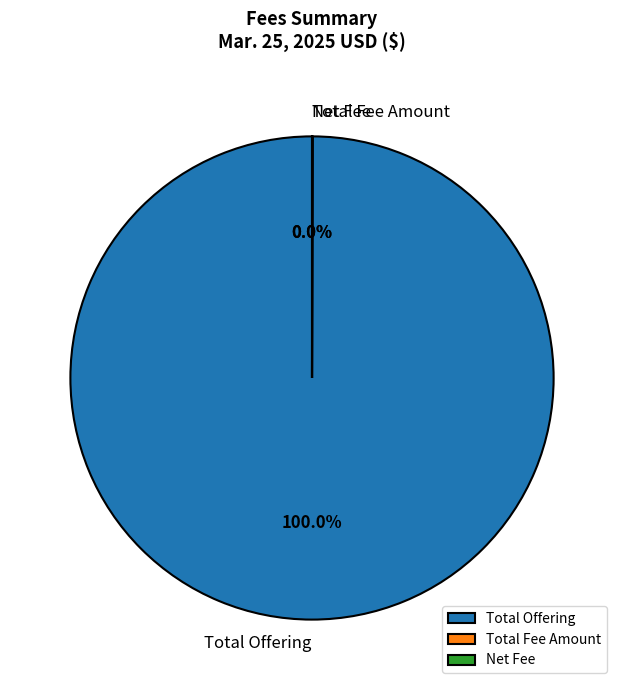

What is the majority slice?

Total Offering